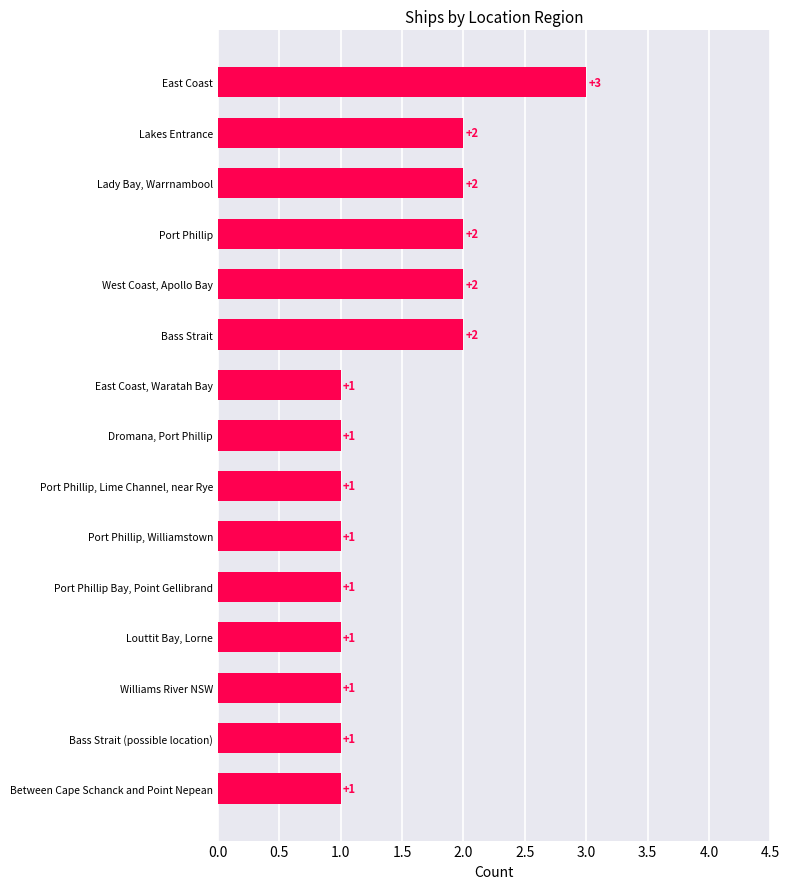

What is the maximum value shown in the chart?

3